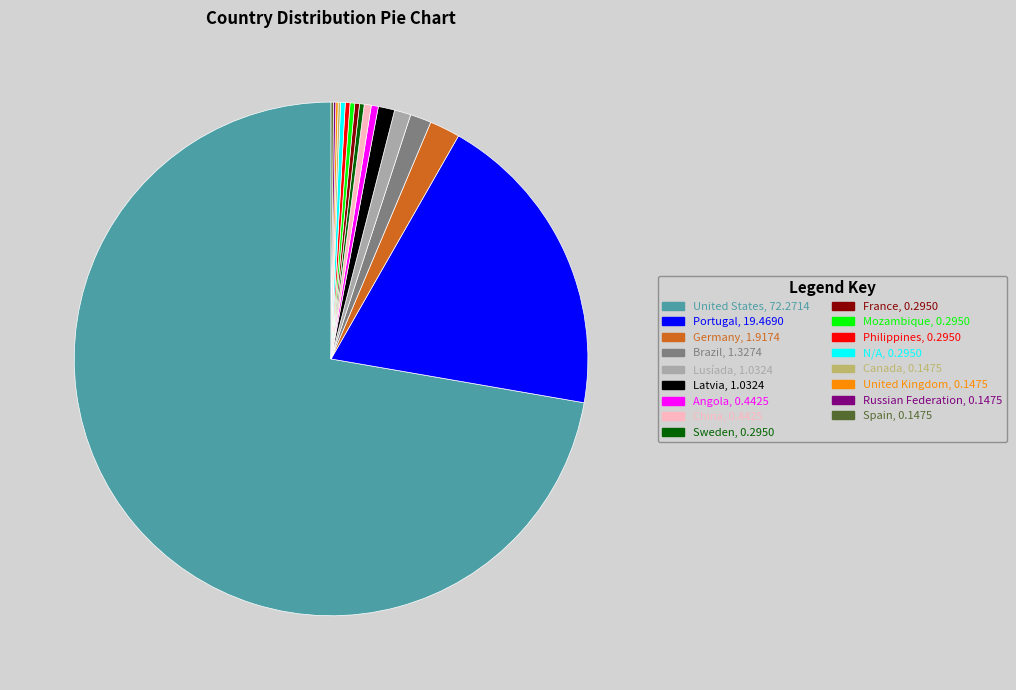

Combined, do Sweden and Philippines account for over 50%?

No